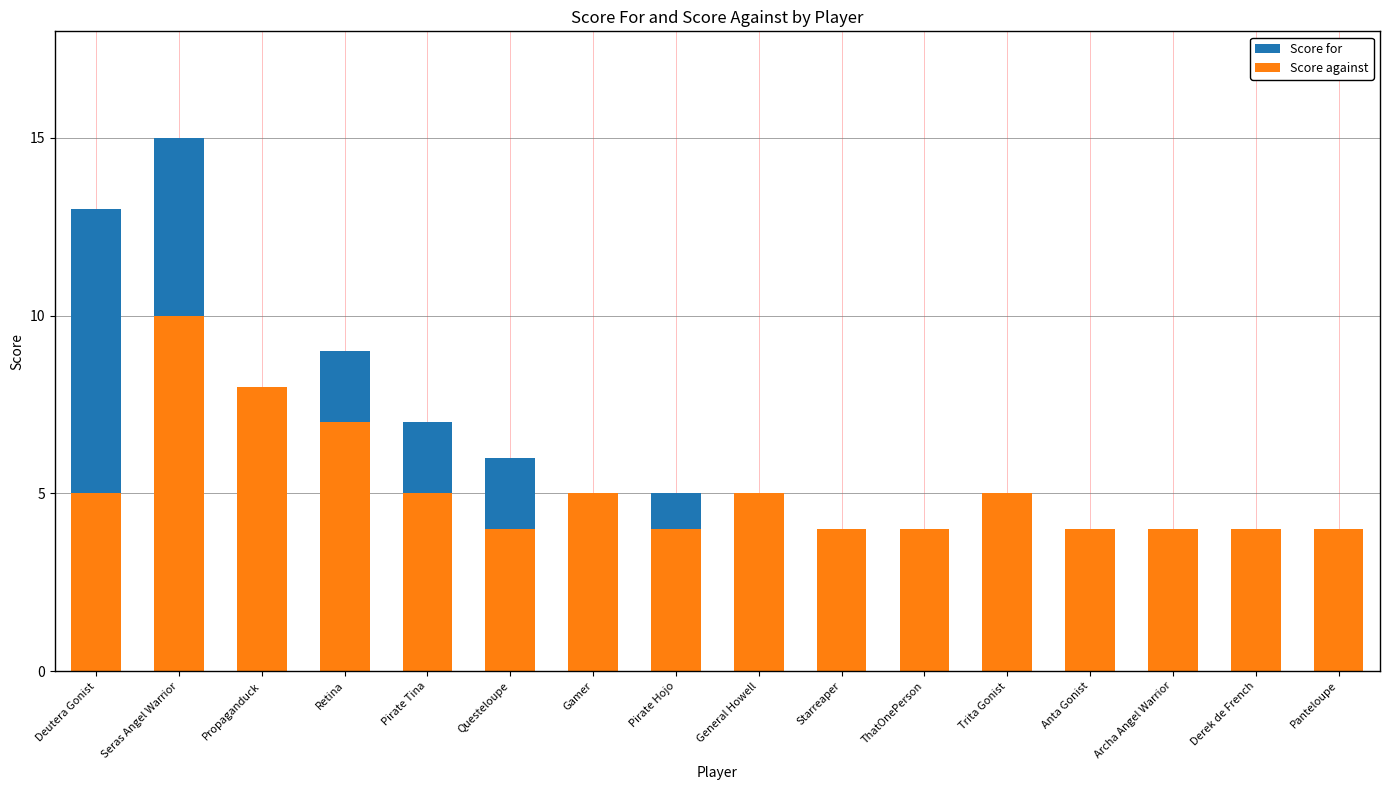

Reading right to left, list all the values displayed in this chart.

Score for: 0	1	1	1	4	4	3	3	5	4	6	7	9	6	15	13
Score against: 4	4	4	4	5	4	4	5	4	5	4	5	7	8	10	5